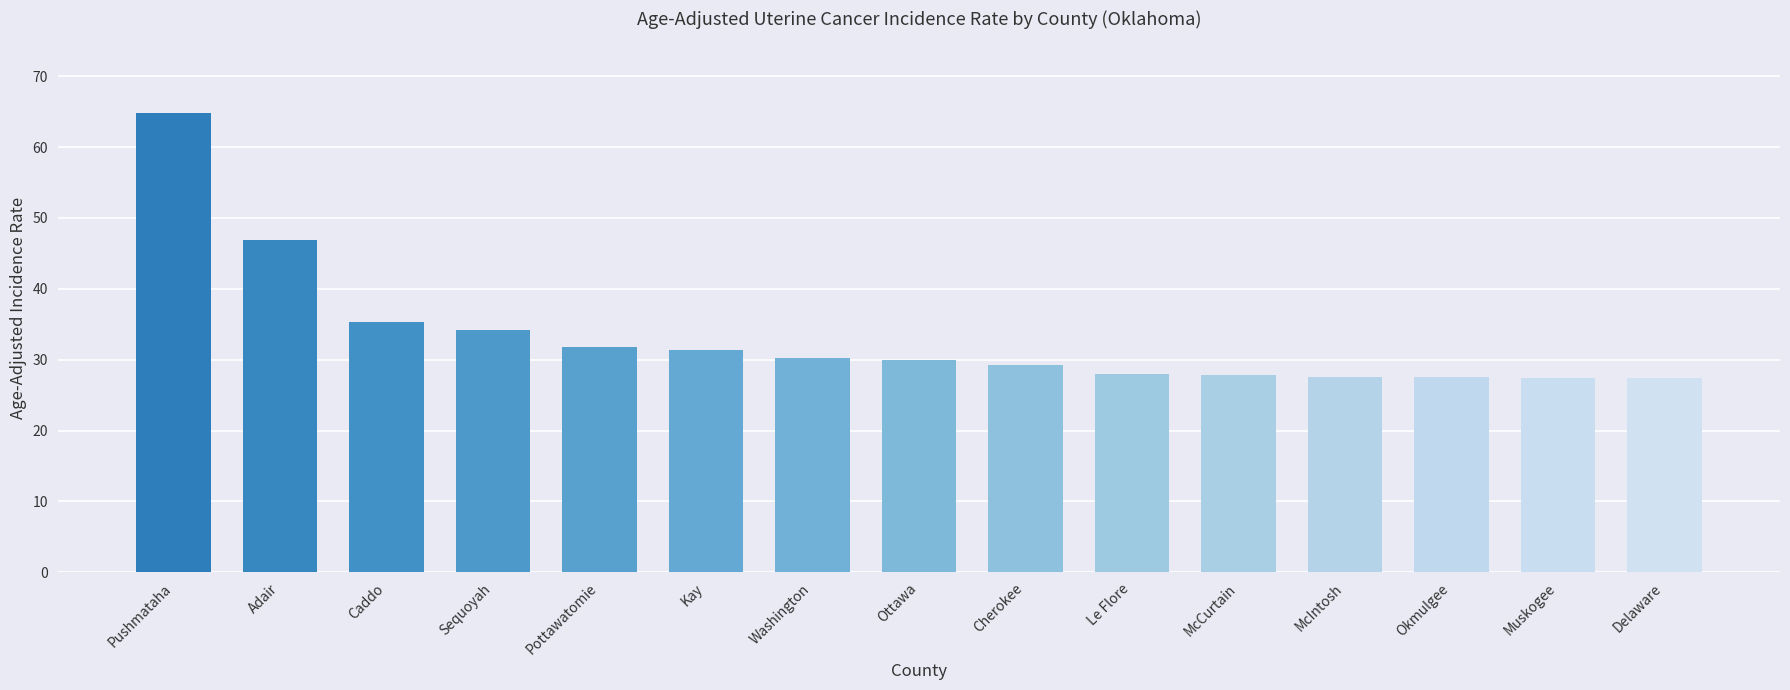

At which category does the chart reach its peak across all series?

Pushmataha